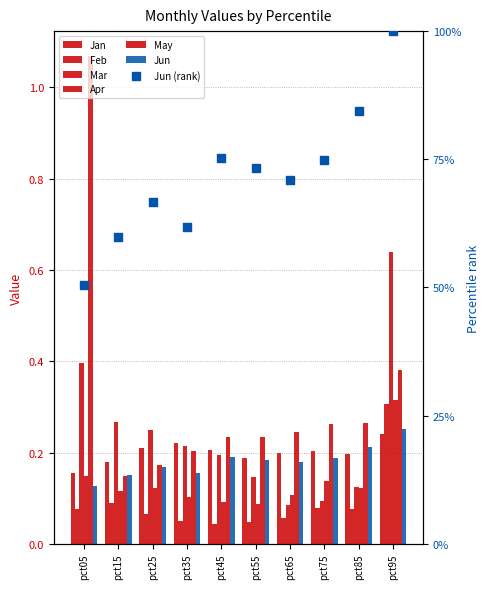

What are all the series names shown in the legend?

Jan, Feb, Mar, Apr, May, Jun